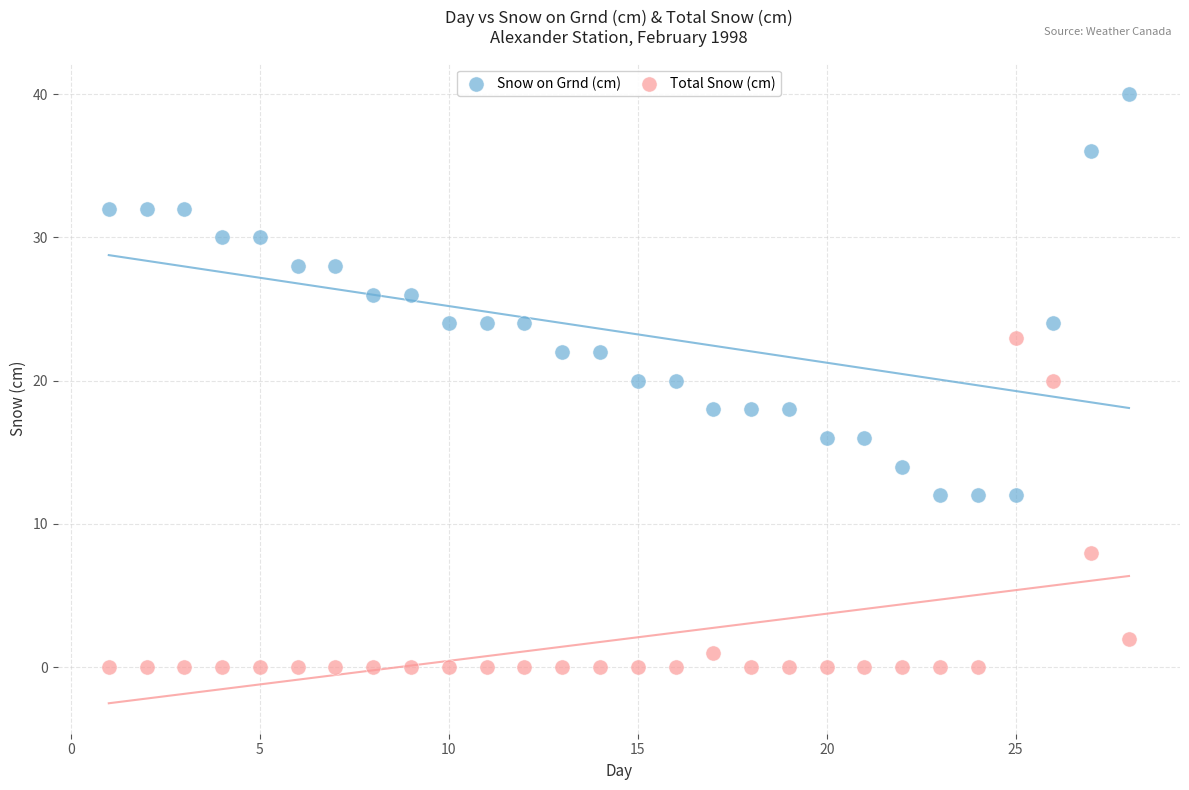

Which series reaches the minimum Y coordinate?

Total Snow (cm)